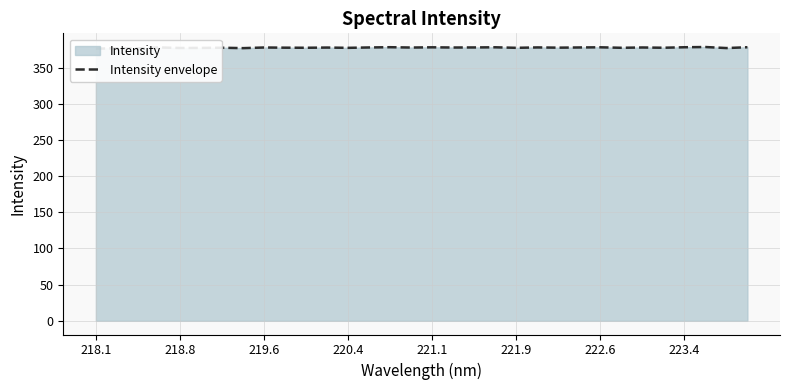

Reading left to right, list all the values displayed in this chart.

376.2	376.8	376.6	377.9	377.2	377.3	377.5	377.0	377.9	377.6	377.5	377.8	377.4	377.9	378.3	377.8	378.1	377.8	377.9	378.1	377.4	378.0	377.6	377.9	378.1	377.5	377.9	377.5	378.2	378.5	377.1	378.2